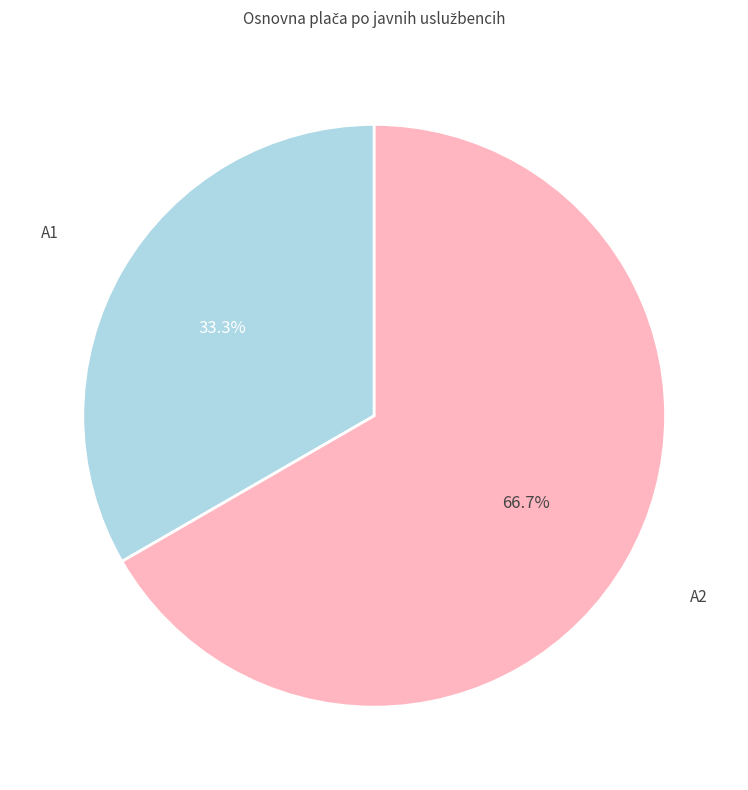

Is there a majority slice in this chart?

Yes